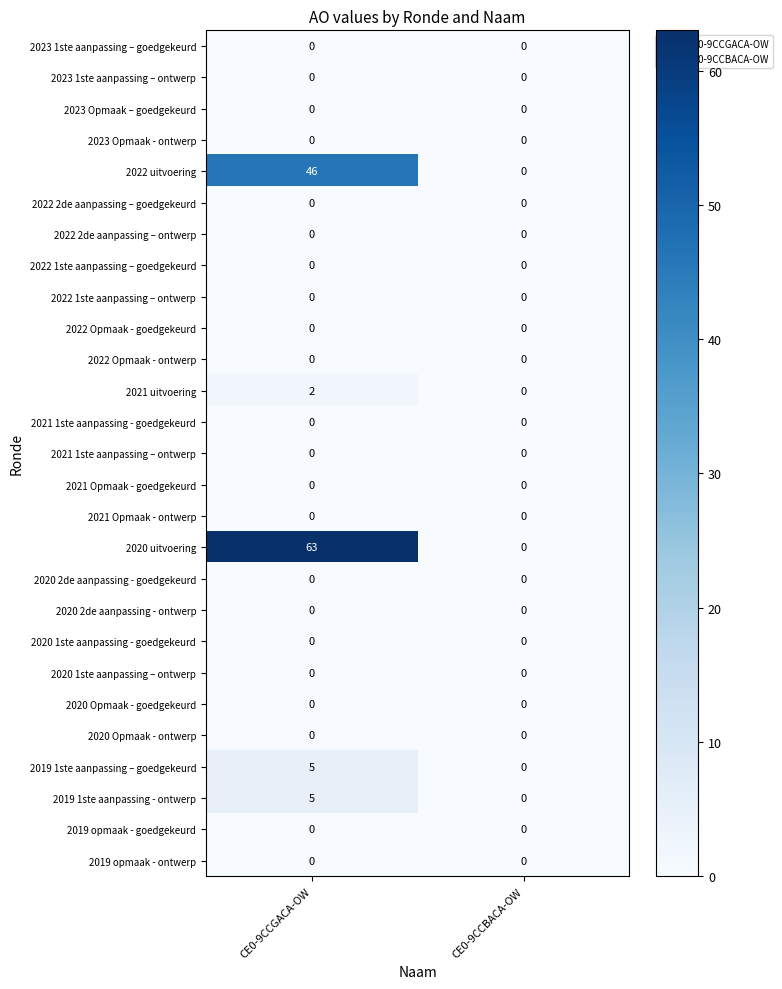

What is the maximum value shown in the chart?

63